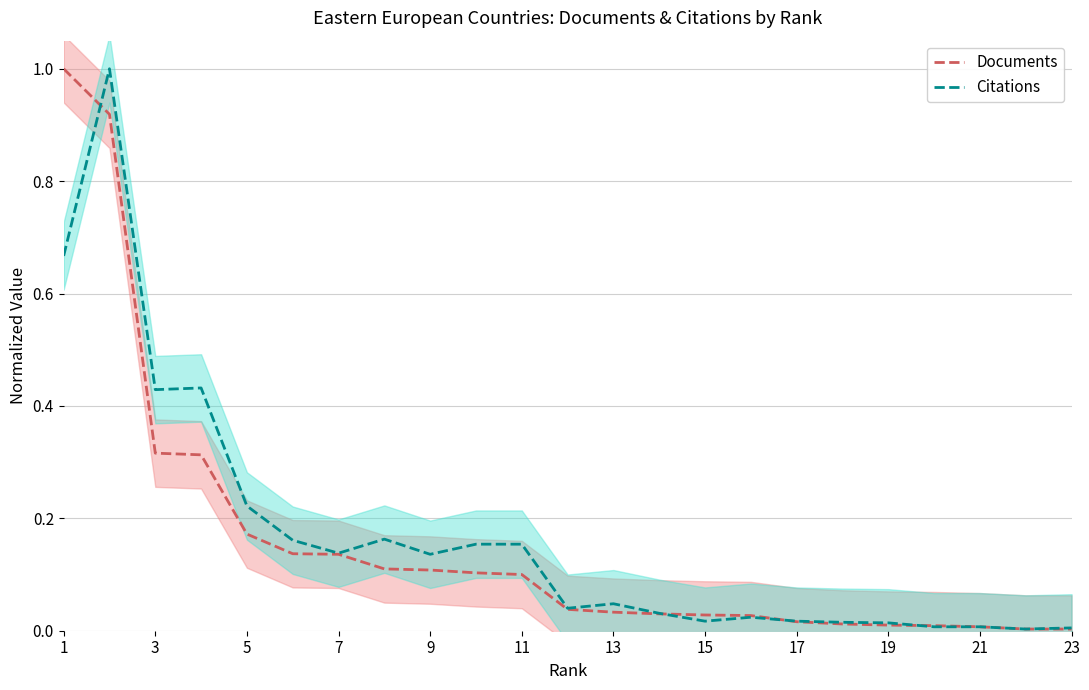

Is the value of Citations at 15 greater than the value of Documents at 9?

No